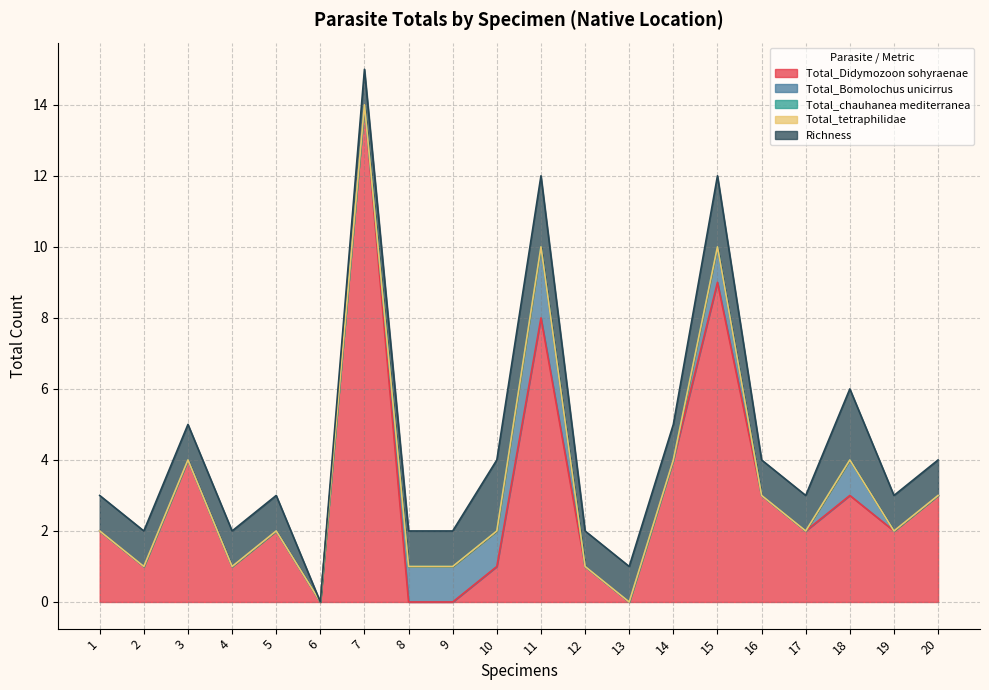

What is the maximum value shown in the chart?

14